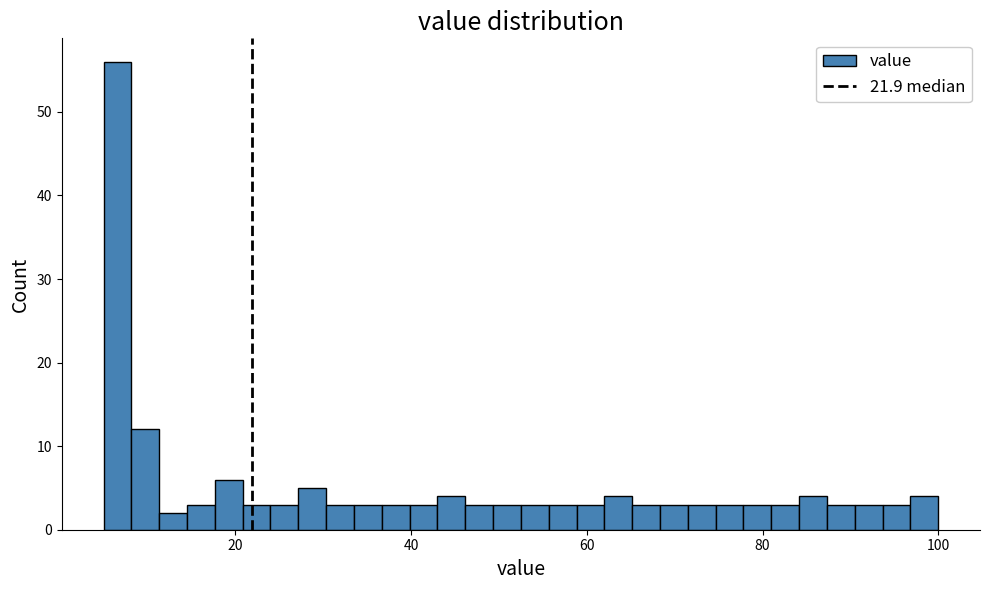

Around what value on the x-axis is the tallest bar? Give the approximate position of its centre, as read against the axis.

6